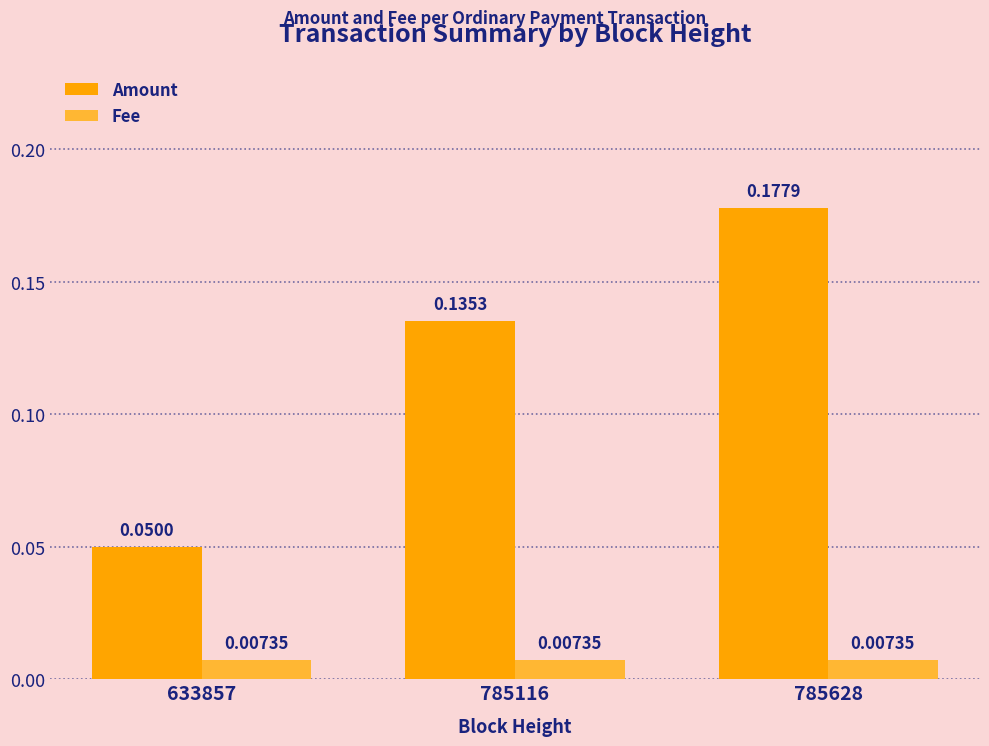

What is the sum of all Amount values?

0.4